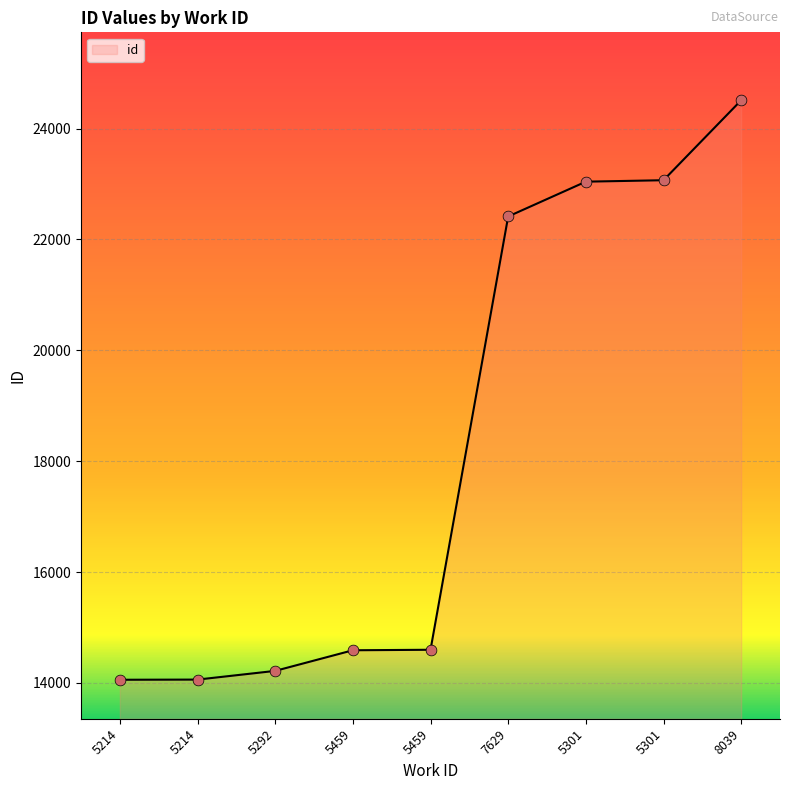

What is the change in value from 5214 to 5459?

+532